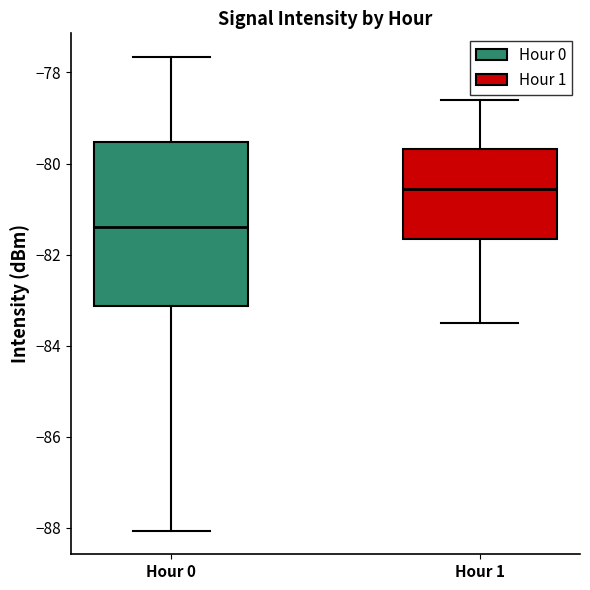

Reading left to right, read every box against the y-axis: the position of its median line, the range the box covers, and the ends of its whiskers. The values are not printed on the chart, so give them approximately, as read against the axis.

Hour 0: median -81.4, box -83.2 to -79.6, whiskers -88.0 to -77.6
Hour 1: median -80.6, box -81.6 to -79.6, whiskers -83.4 to -78.6